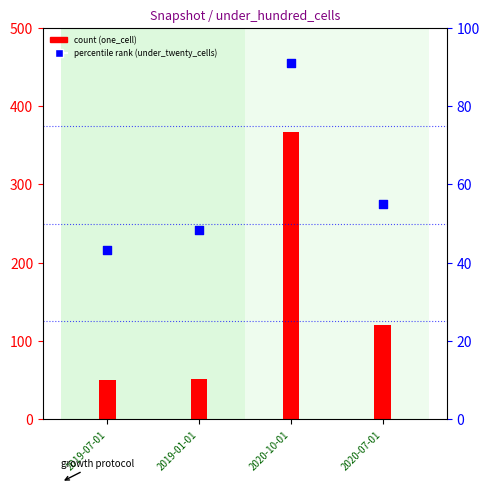

What is the total value across all series at 2020-10-01?

458.0